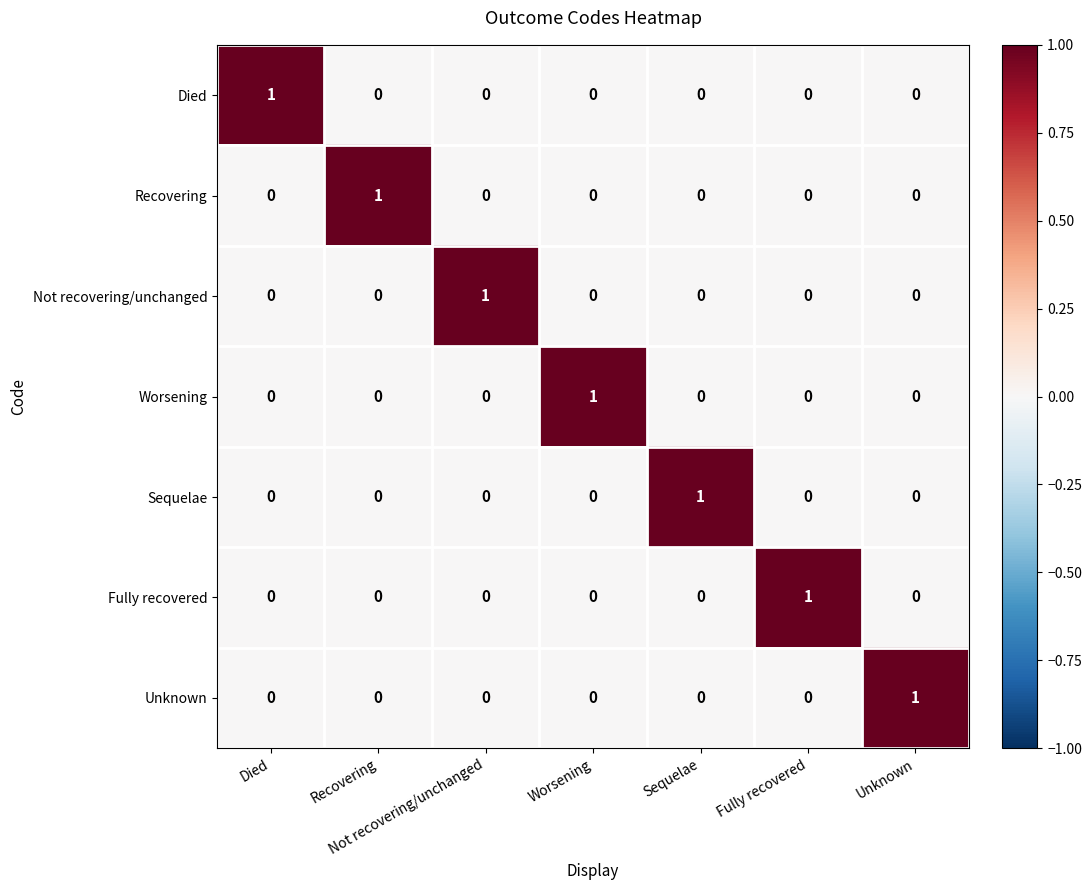

How many data points does each series have?

7